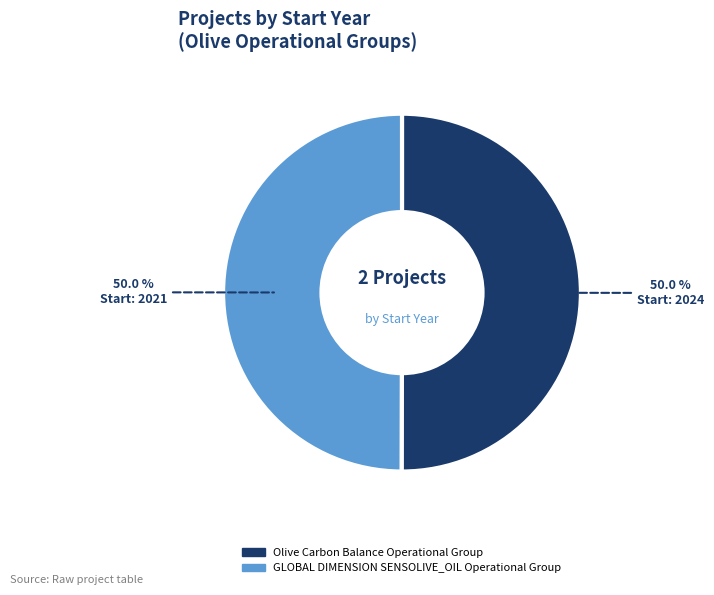

What is the total percentage of GLOBAL DIMENSION SENSOLIVE_OIL Operational Group and Olive Carbon Balance Operational Group?

100.0%